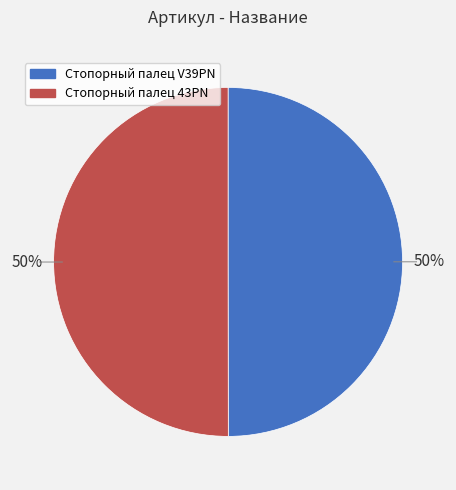

To the nearest percent, what portion does Стопорный палец 43PN represent?

50%